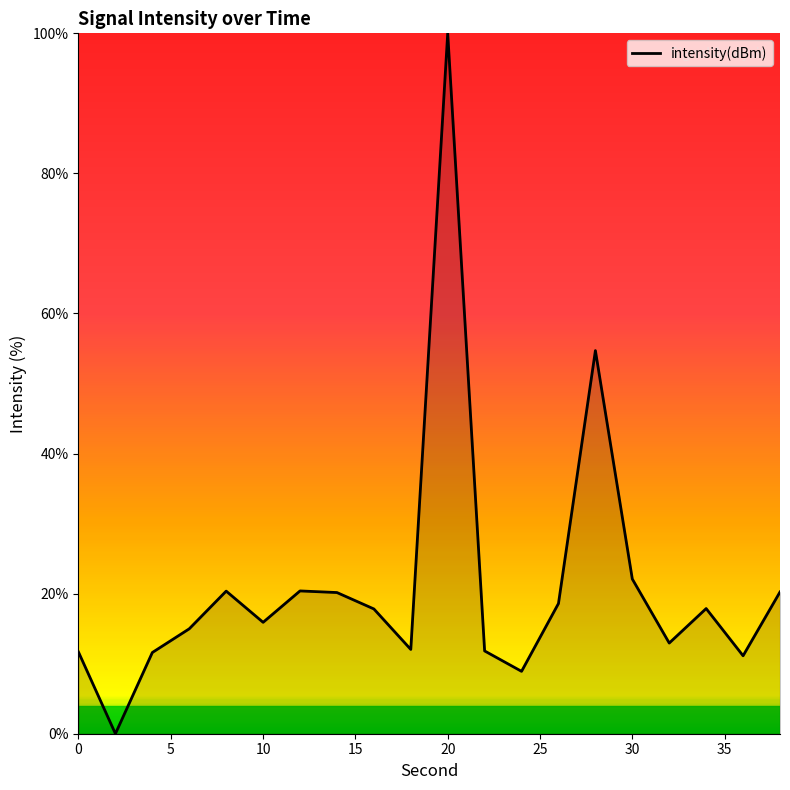

How many interior local peaks (higher than both neighbors) does the data have?

5